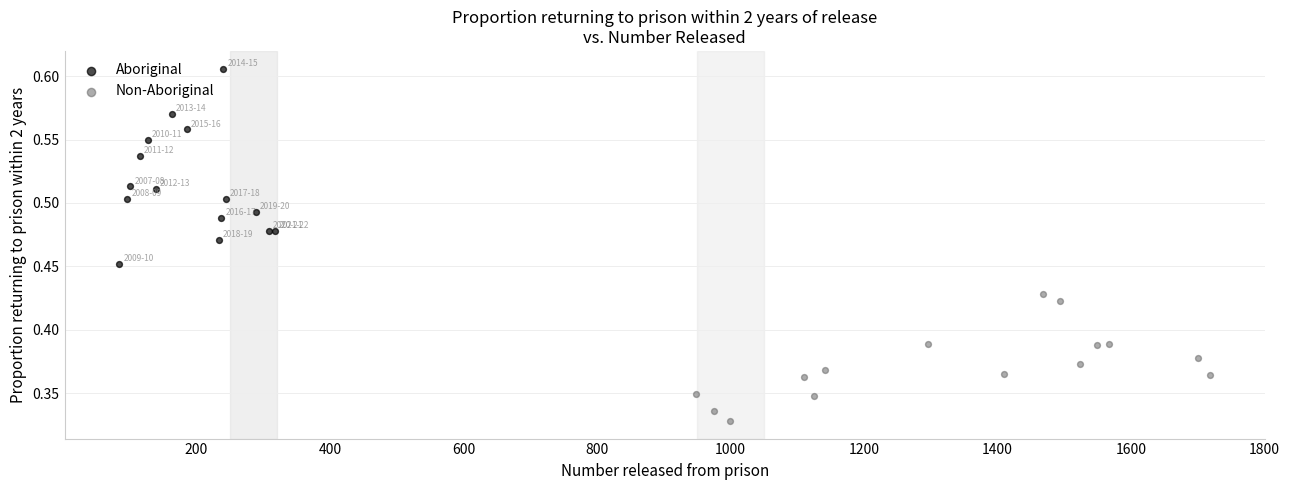

Which series contains the lowest Y value?

Non-Aboriginal